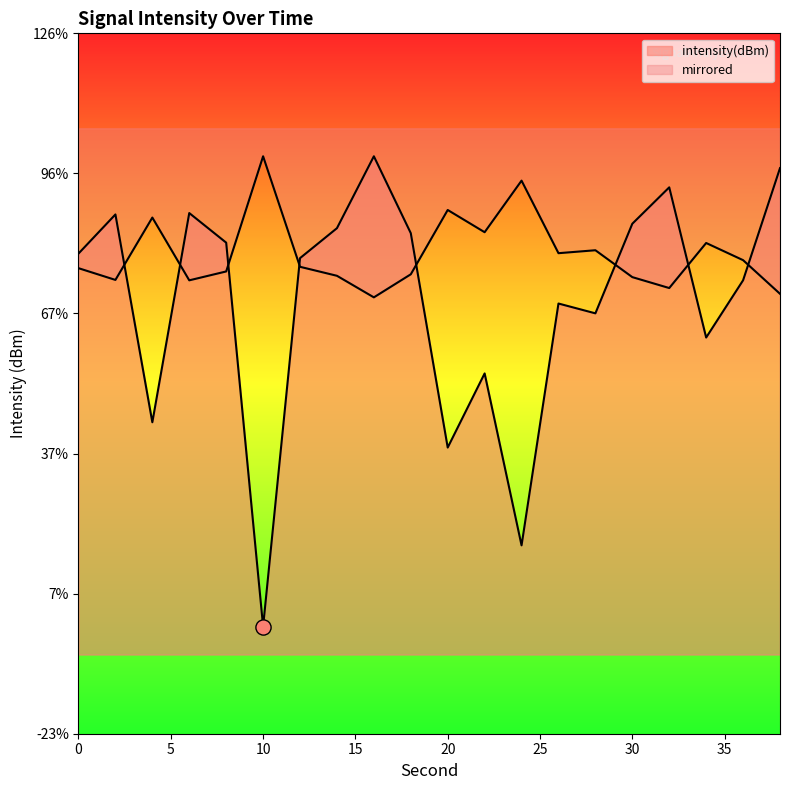

Between 10 and 26, which is larger?

26